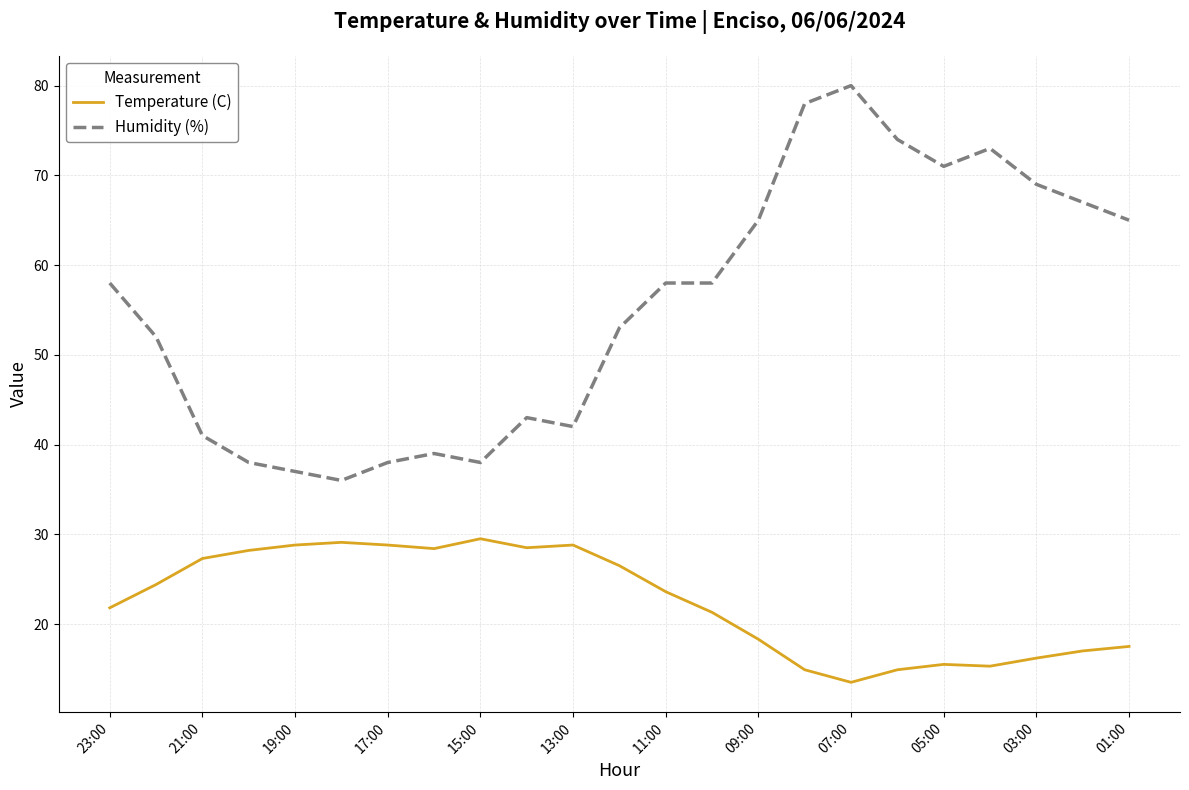

True or false: Humidity (%) and Temperature (C) intersect in this chart.

False